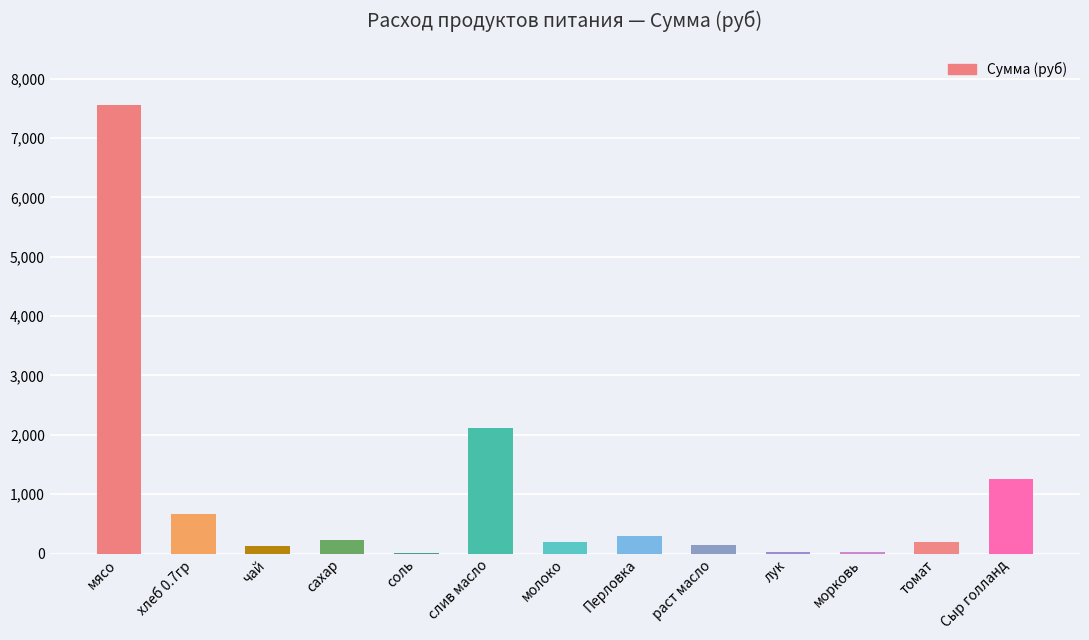

What is the maximum value shown in the chart?

7560.0